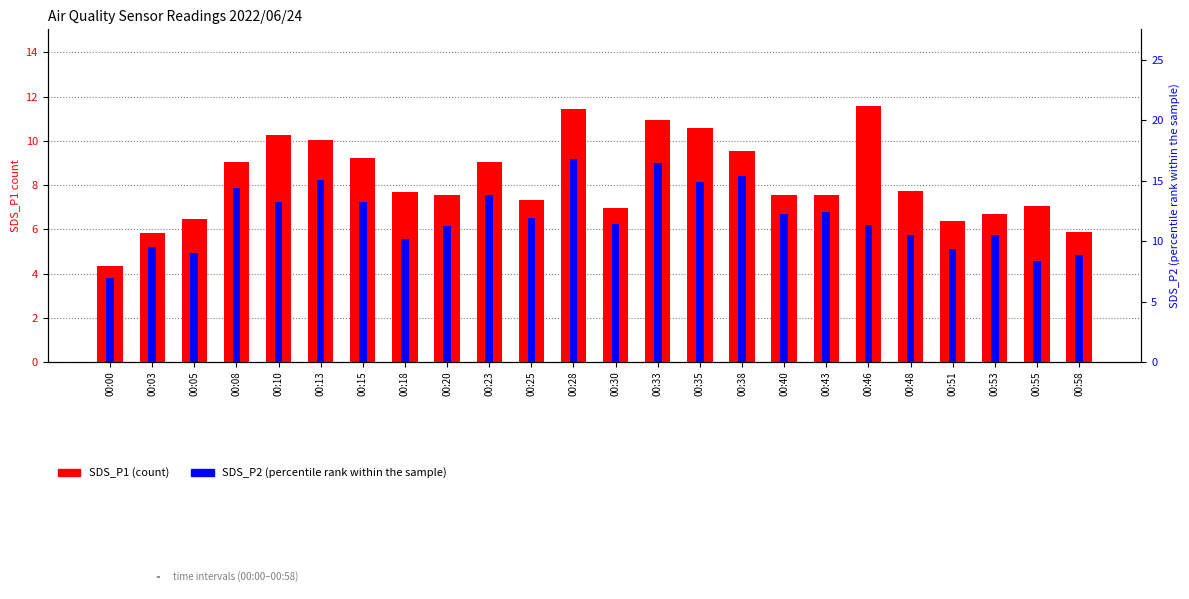

Reading right to left, what are all the values shown in this chart?

SDS_P1: 5.9	7.1	6.7	6.4	7.7	11.6	7.6	7.5	9.6	10.6	10.9	7.0	11.4	7.3	9.1	7.5	7.7	9.2	10.0	10.3	9.0	6.5	5.8	4.3
SDS_P2: 4.8	4.5	5.8	5.1	5.7	6.2	6.8	6.7	8.4	8.2	9.0	6.2	9.2	6.5	7.5	6.2	5.5	7.2	8.2	7.2	7.9	5.0	5.2	3.8